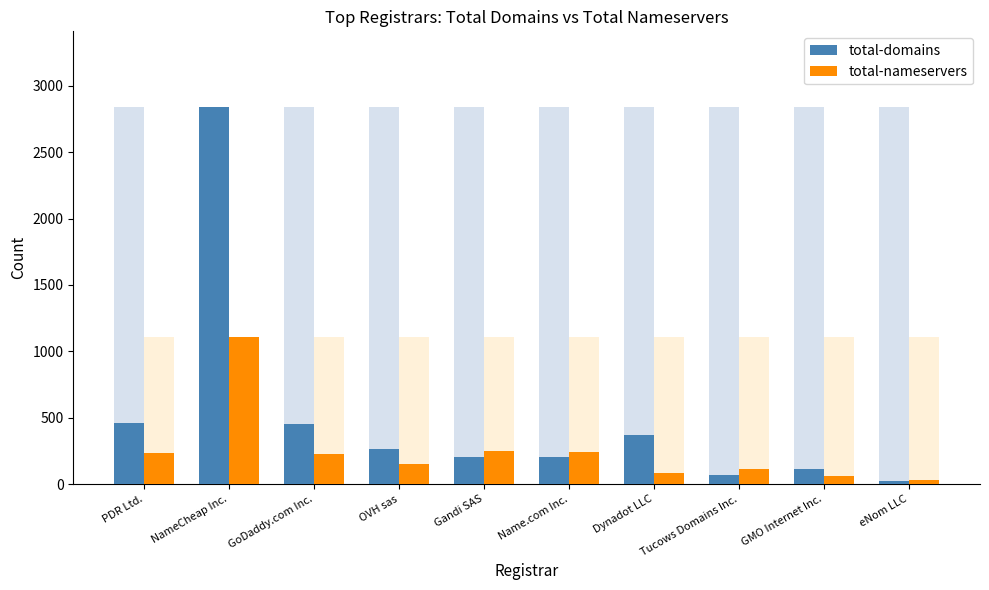

List the labels in order of total-domains value, smallest first.

eNom LLC, Tucows Domains Inc., GMO Internet Inc., Name.com Inc., Gandi SAS, OVH sas, Dynadot LLC, GoDaddy.com Inc., PDR Ltd., NameCheap Inc.